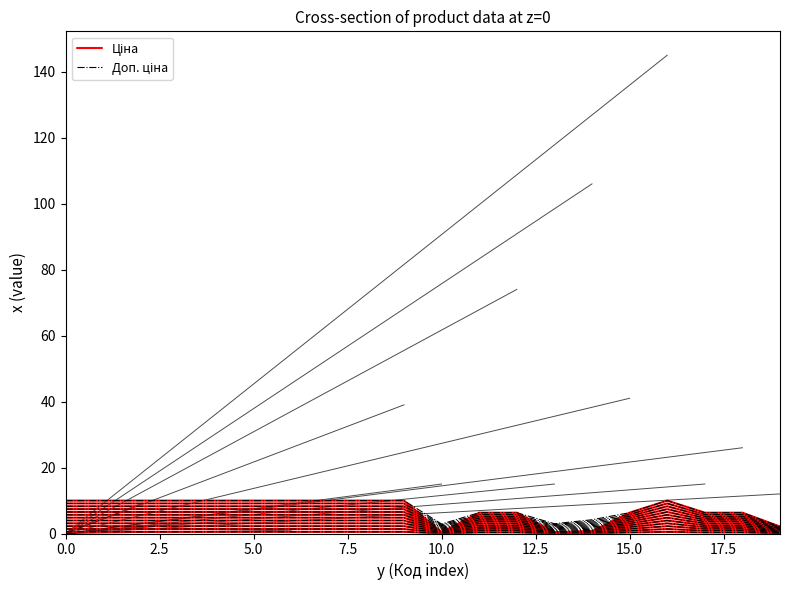

Does the chart display data point markers on the line(s)?

No